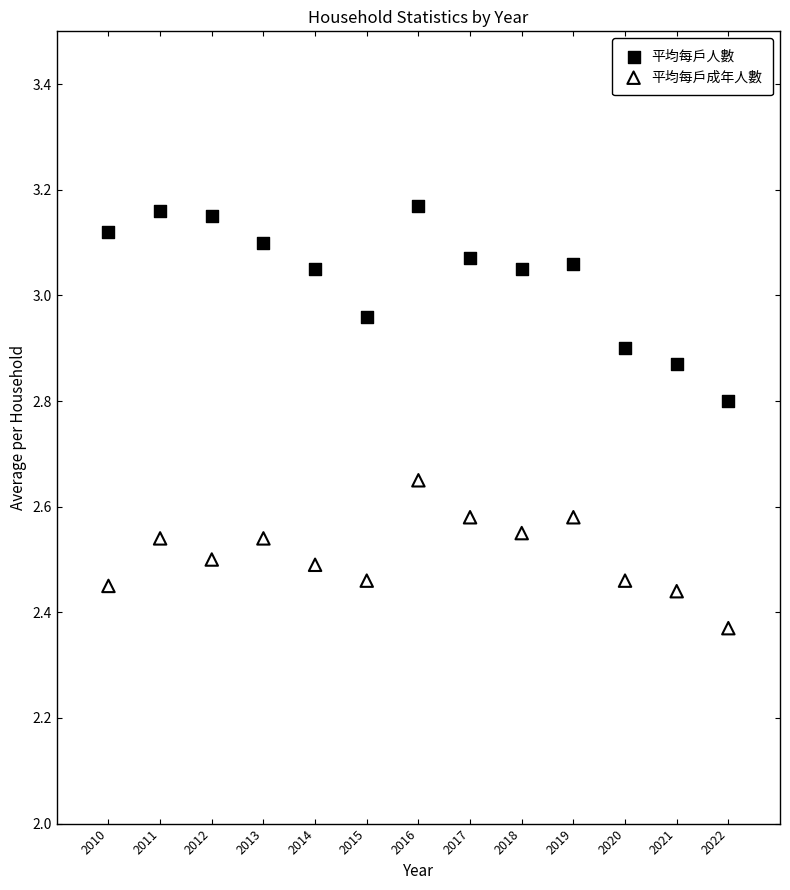

In the 平均每戶人數 series, what Y value is closest to 2?

2.8